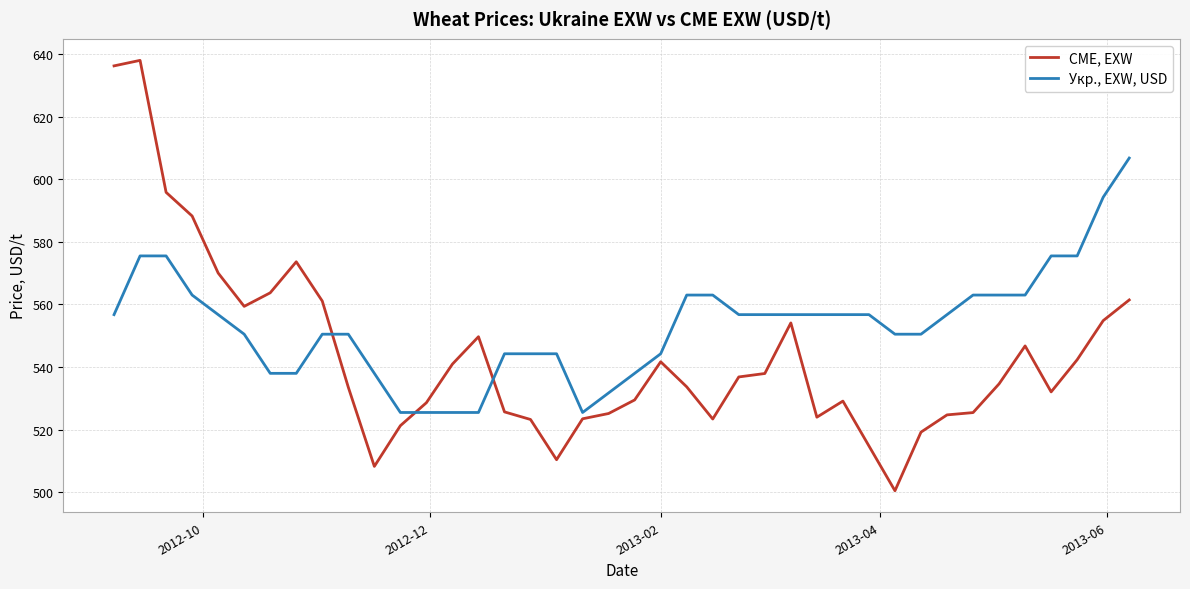

Which series has the largest range (max minus min)?

CME, EXW